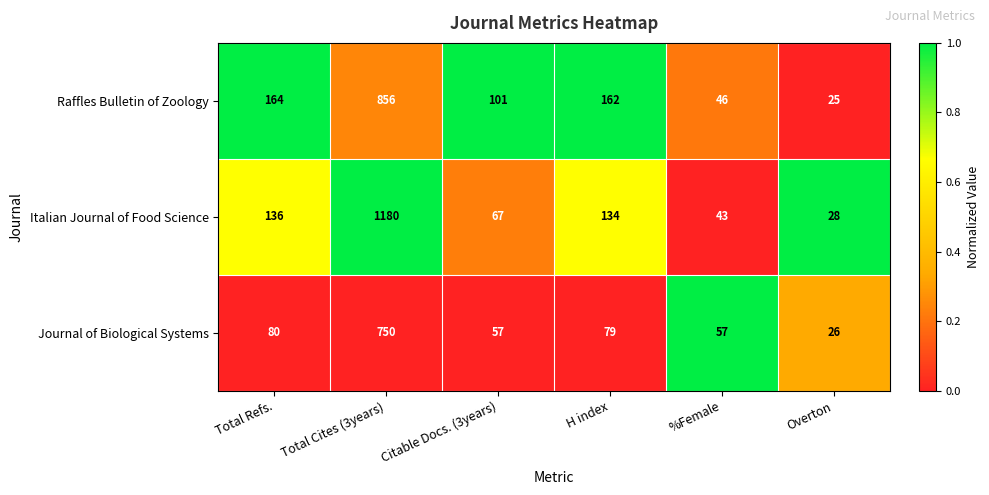

Which category has the highest value across all series?

Total Cites (3years)